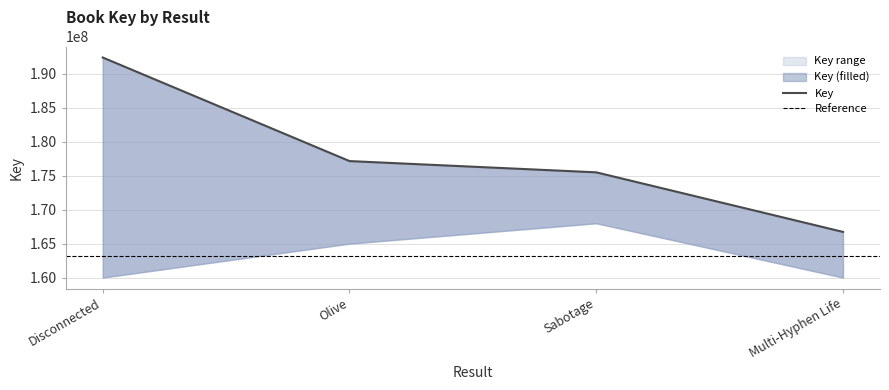

What position from the left is Disconnected?

1